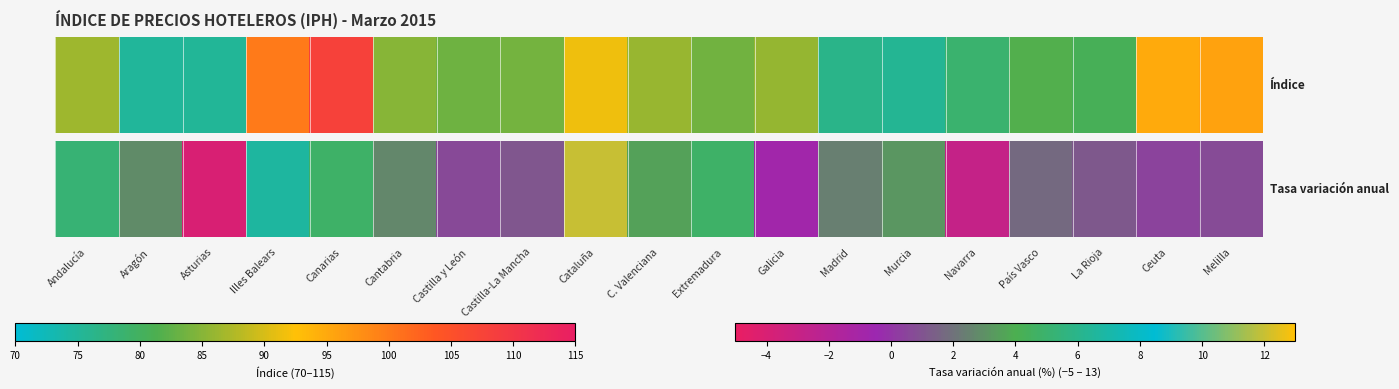

What is the change in value from La Rioja to Ceuta?

-0.7